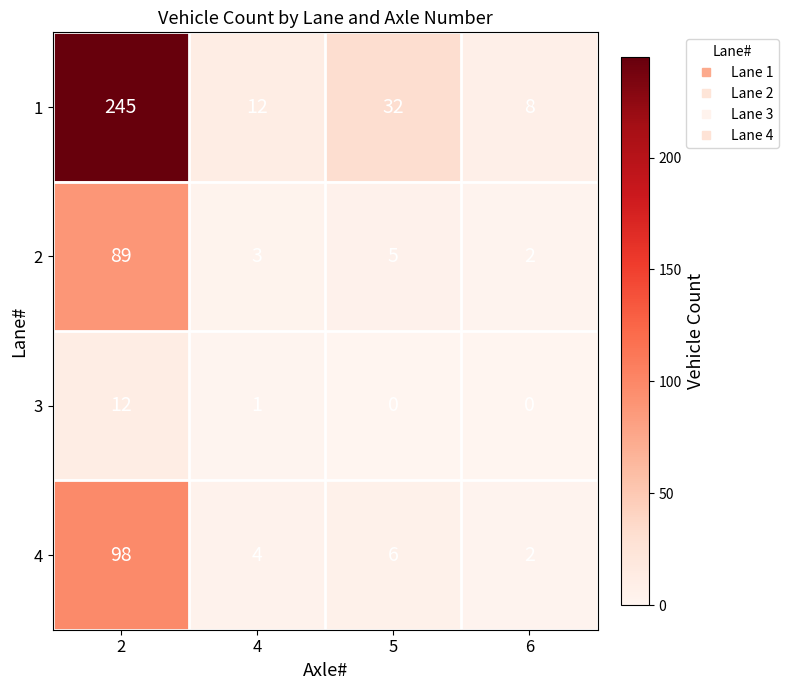

Reading left to right, extract all data points from this chart.

1: 2=245	4=12	5=32	6=8
2: 2=89	4=3	5=5	6=2
3: 2=12	4=1	5=0	6=0
4: 2=98	4=4	5=6	6=2